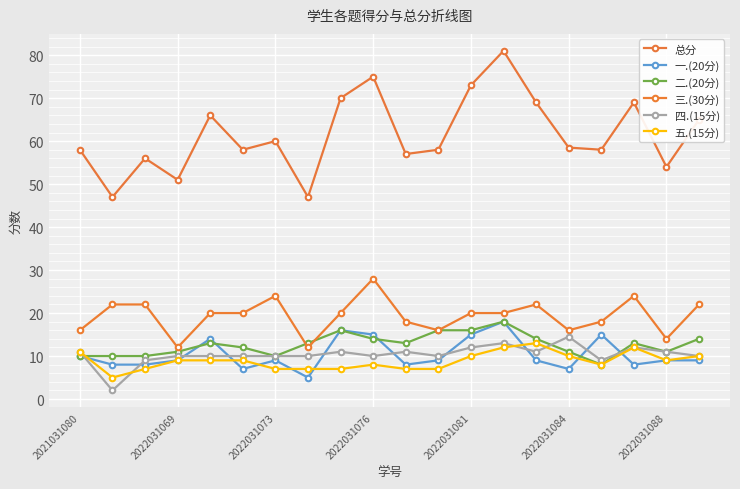

Which series has the largest total across all categories?

总分